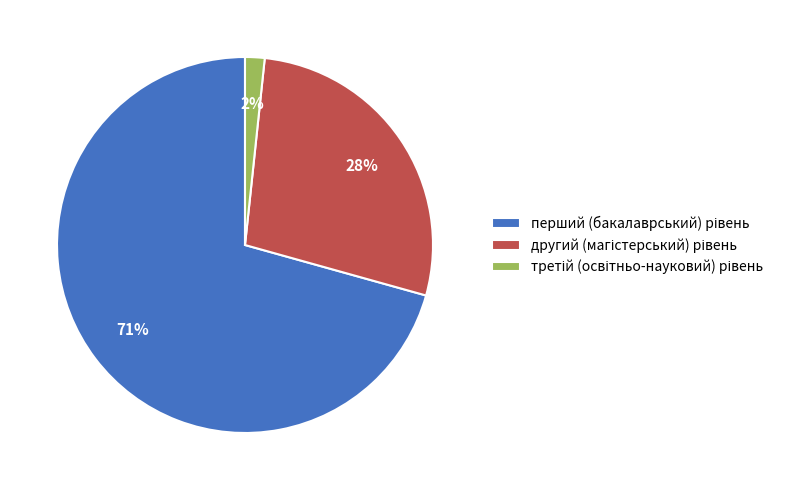

Is there a majority slice in this chart?

Yes